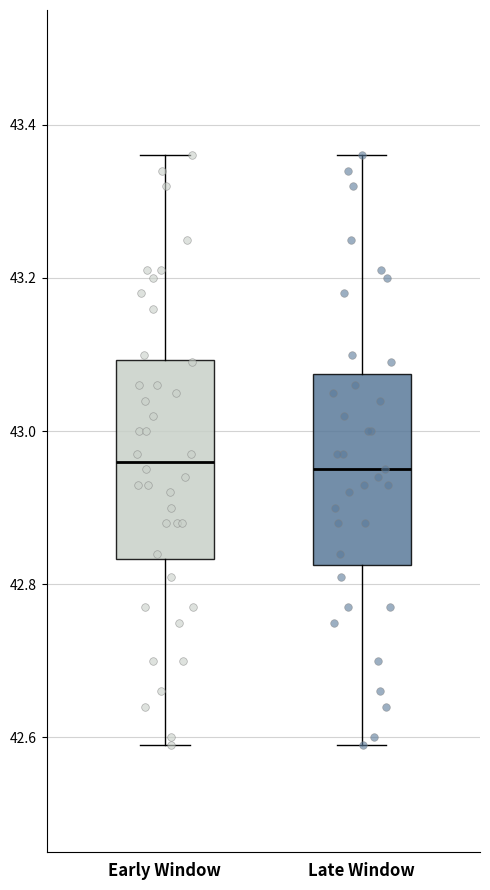

Where is the upper edge of the box for Early Window on the y-axis? The values are not printed on the chart, so give them approximately, as read against the axis.

43.10